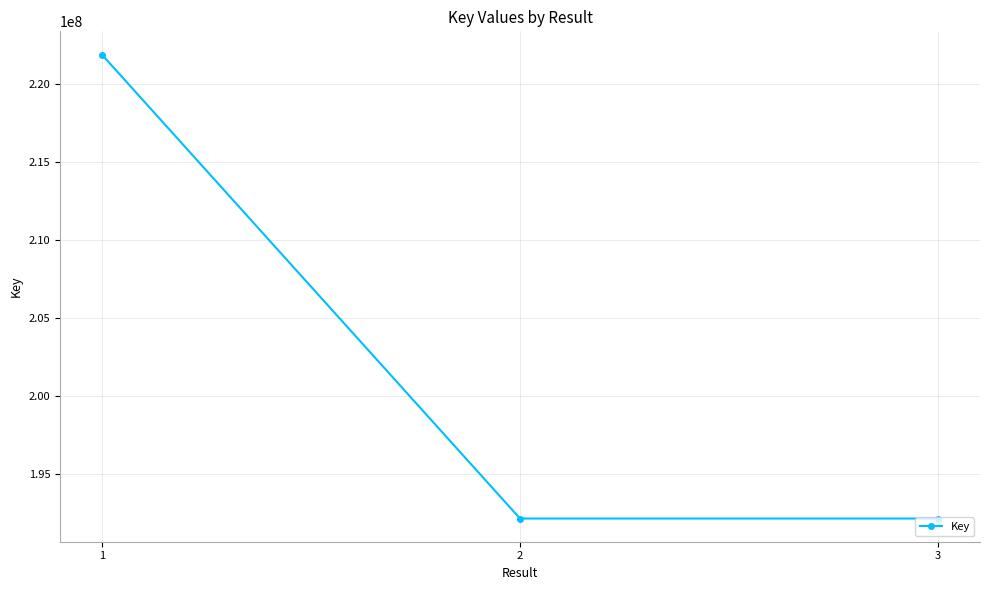

What is the smallest value displayed?

192179620